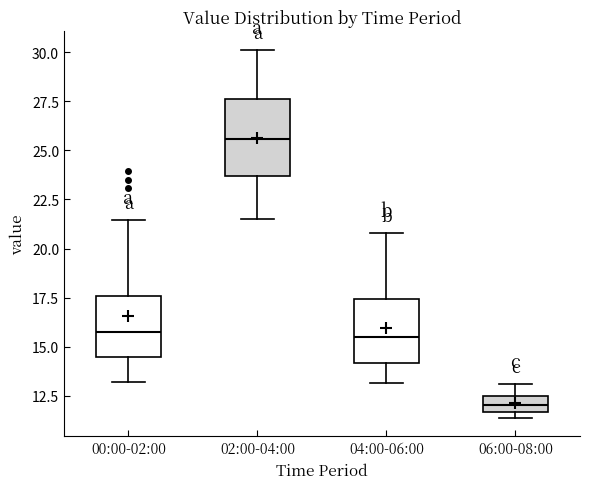

Which box is the tallest, from its lower edge to its upper edge?

02:00-04:00